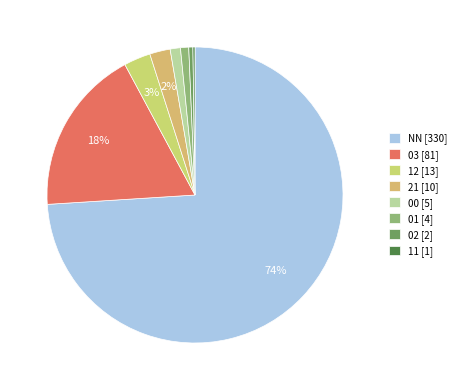

Which slice represents more than half of the pie?

NN